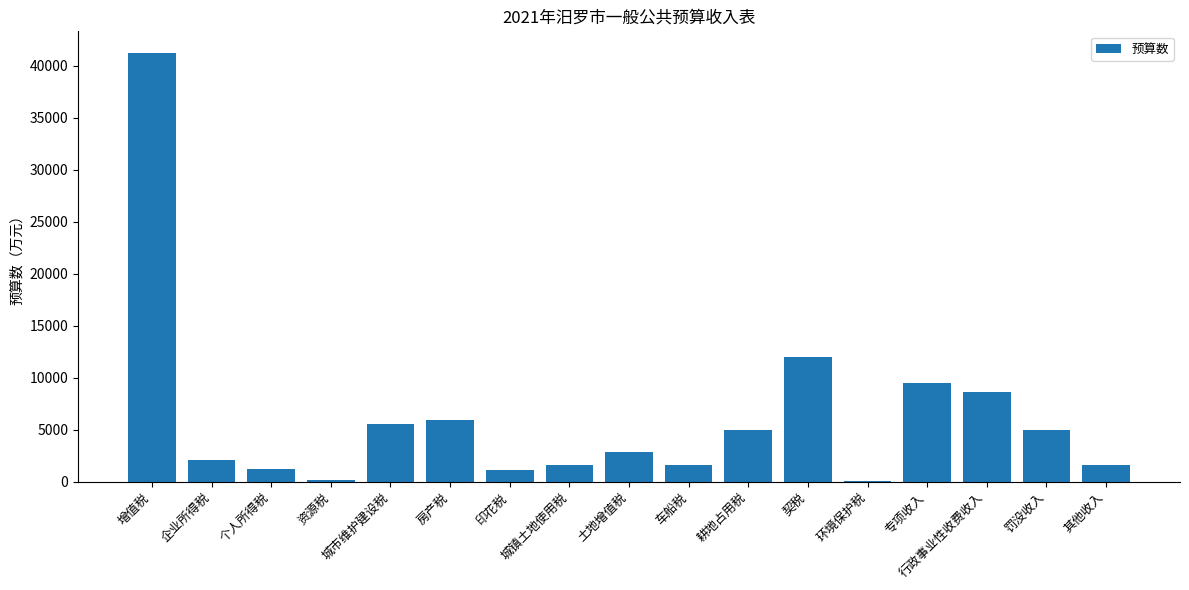

Is it true that the value at 车船税 is 1600?

True